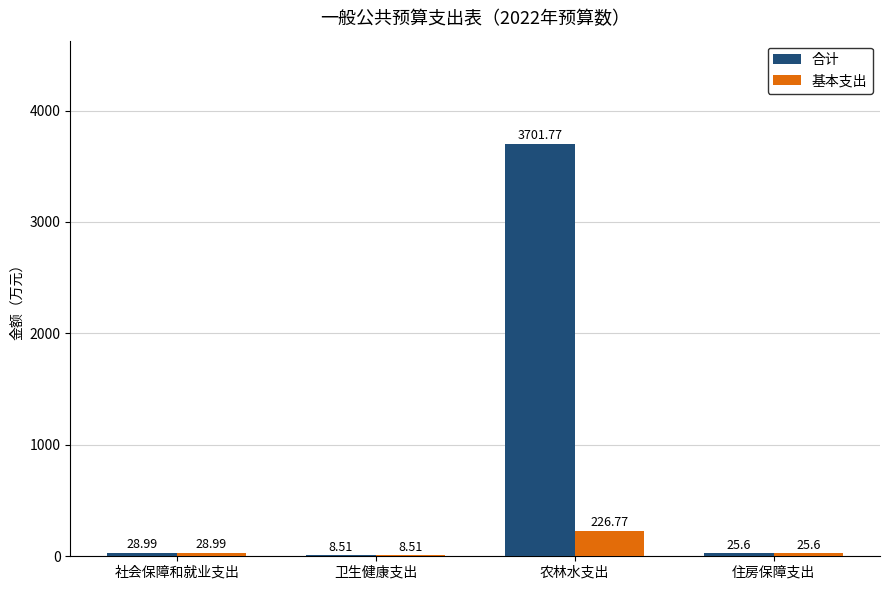

Which series changed the most between 农林水支出 and 住房保障支出?

合计